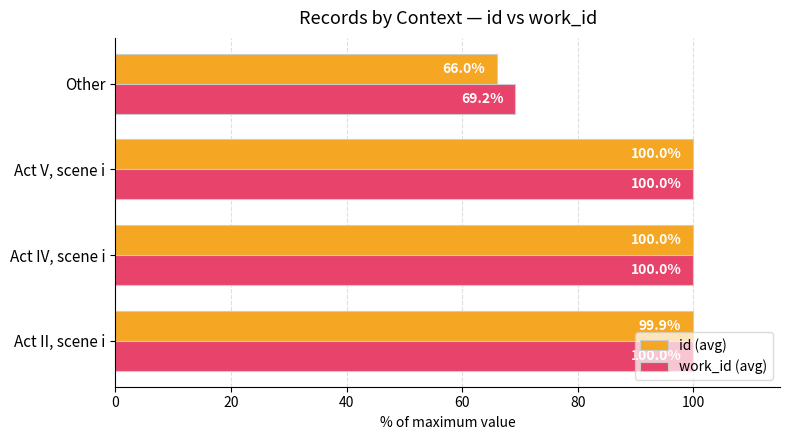

Is the value of id (avg) at Act II, scene i greater than the value of work_id (avg) at Other?

Yes